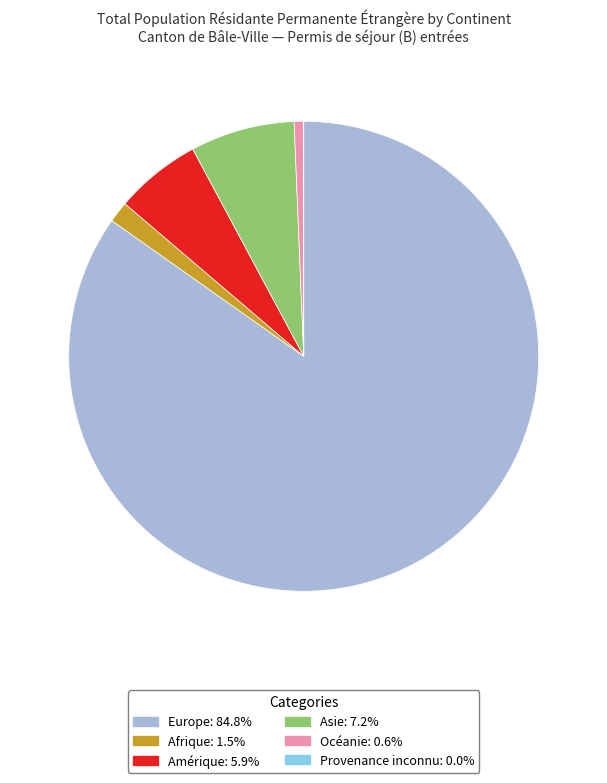

Which has a higher value, Europe or Afrique?

Europe